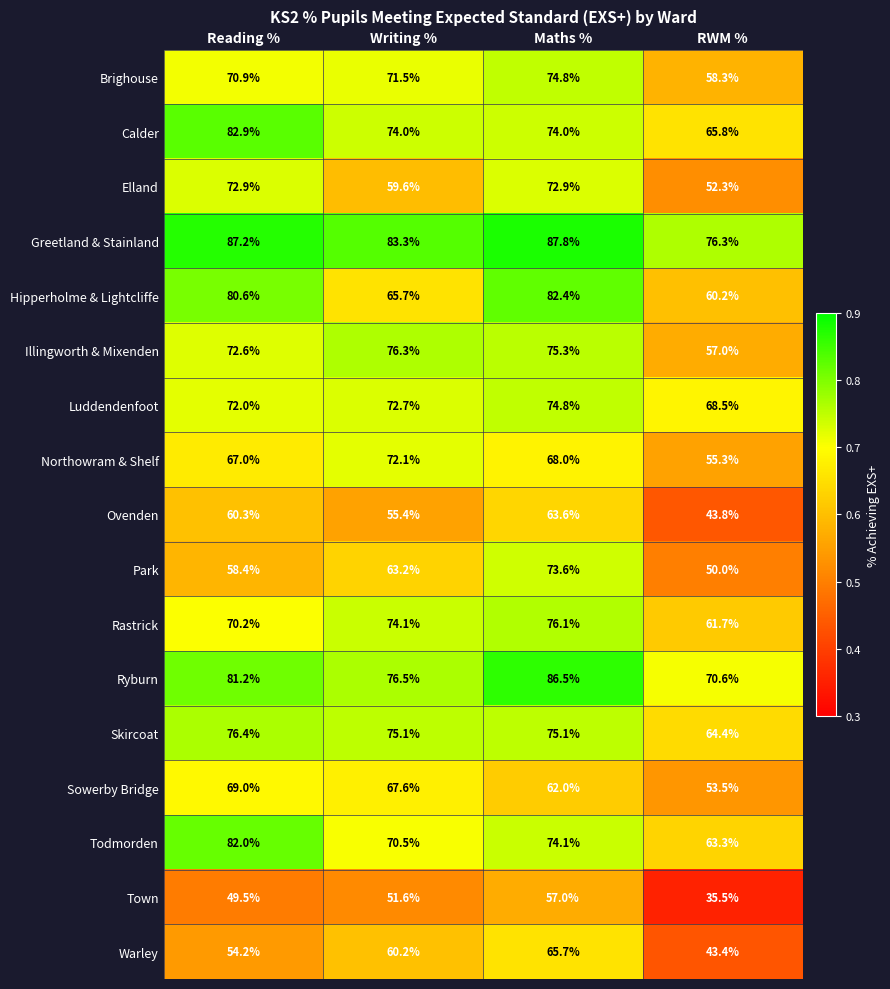

What is the average value of the Elland series?

64.4